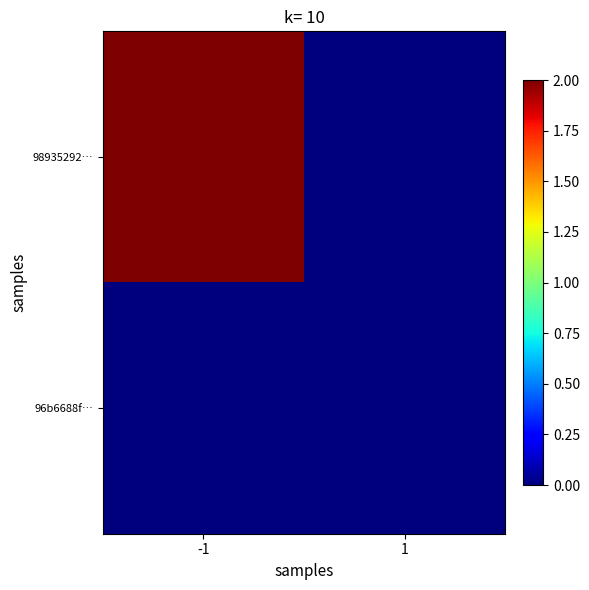

Count the number of categories in the chart.

2